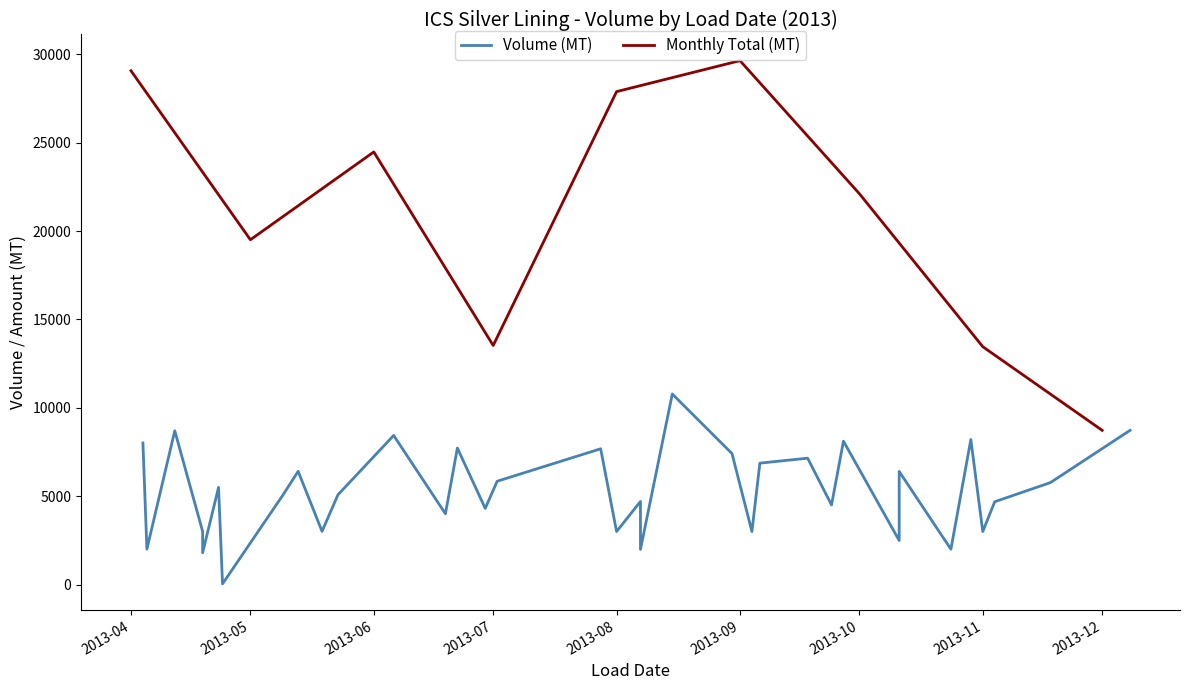

Is it true that the value at 2013-12-08 is 8725?

True